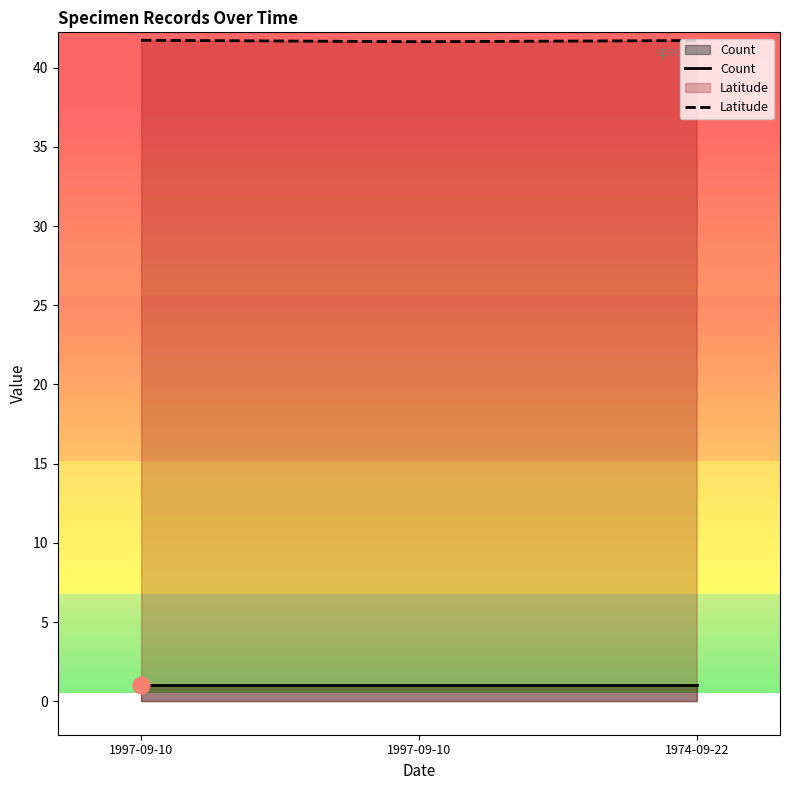

How many categories are shown in the chart?

3